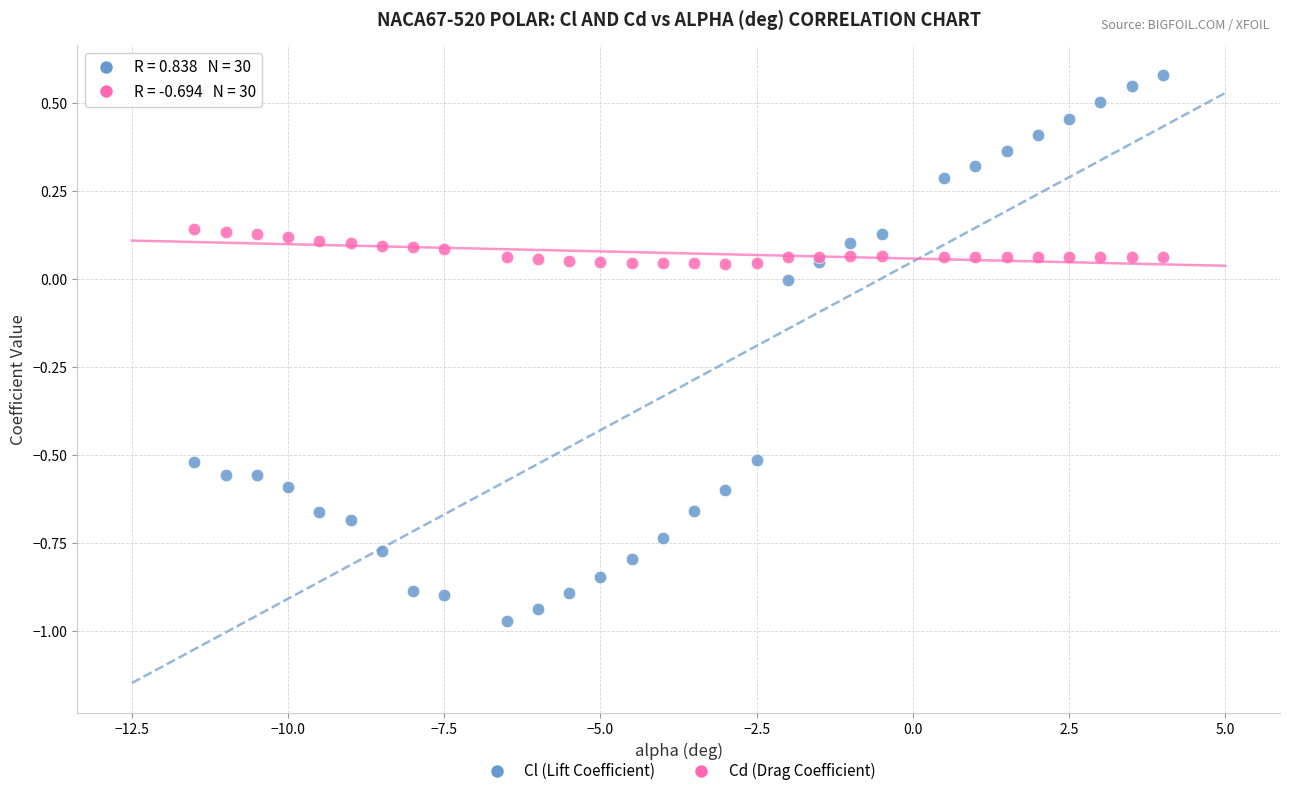

Which series has the largest Y range (max minus min)?

Cl (Lift Coefficient)